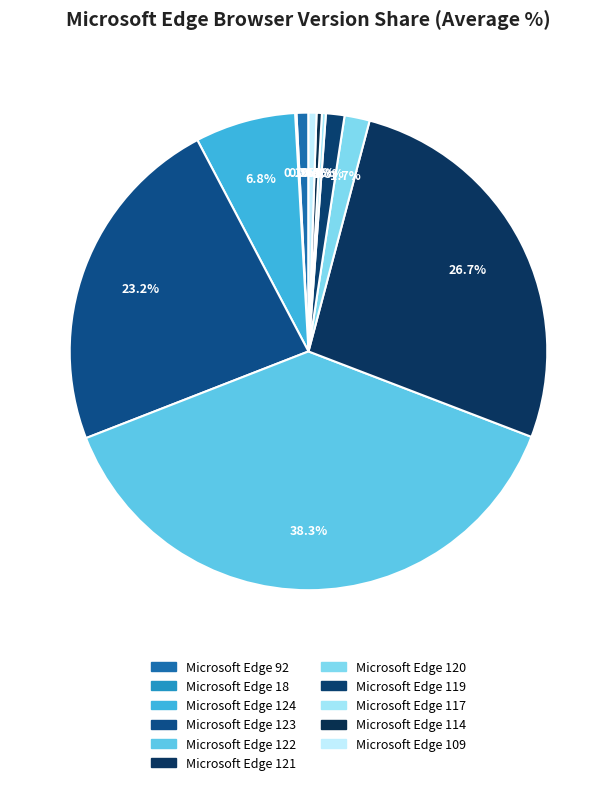

True or false: Microsoft Edge 92 accounts for 1% of the total.

True